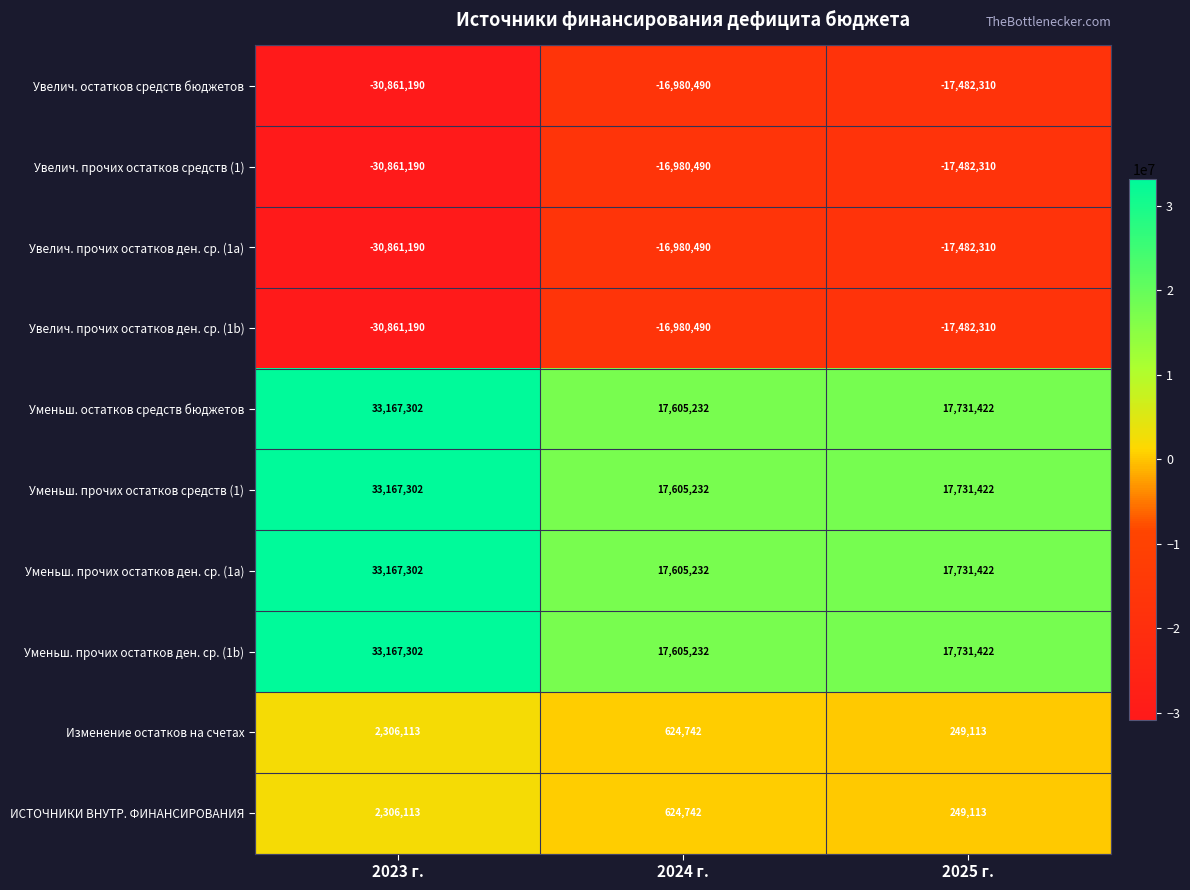

True or false: Уменьш. прочих остатков средств (1) has a value of 10806928 at 2023 г..

False